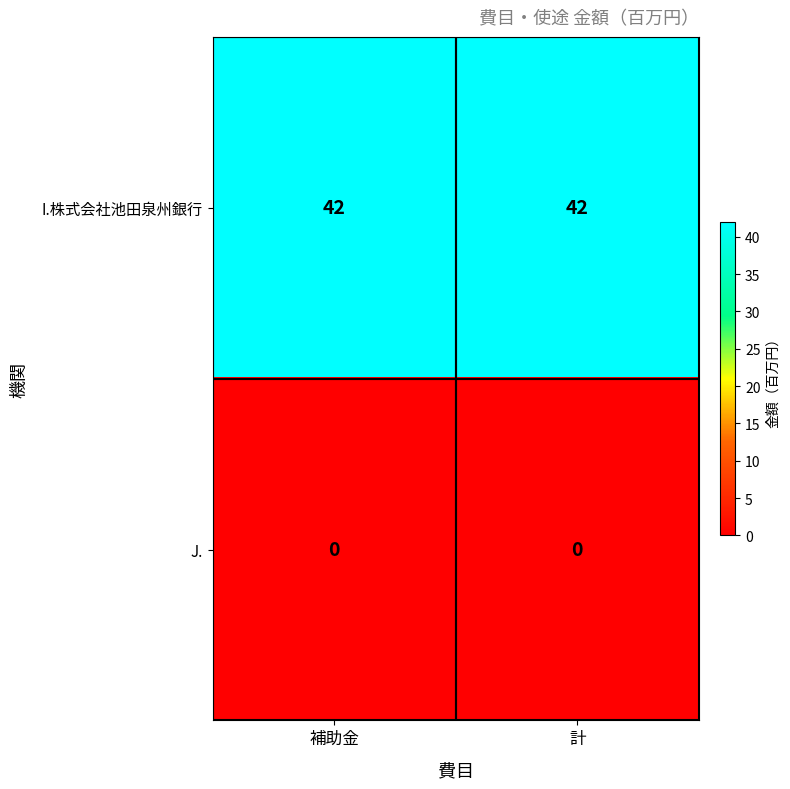

At 計, list the series in order from largest to smallest.

I.株式会社池田泉州銀行, J.